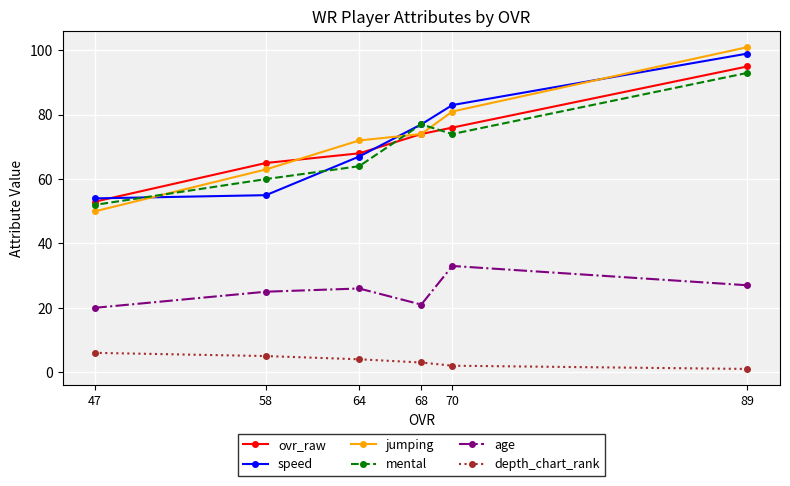

How many lines are shown in the chart?

6